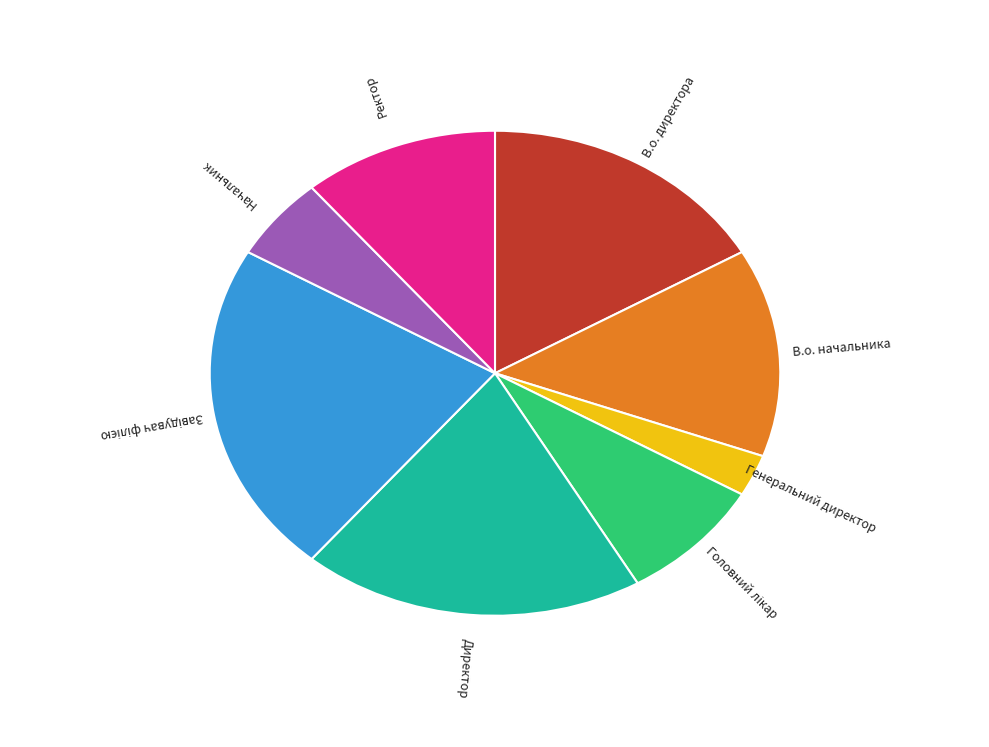

Is there a majority slice in this chart?

No